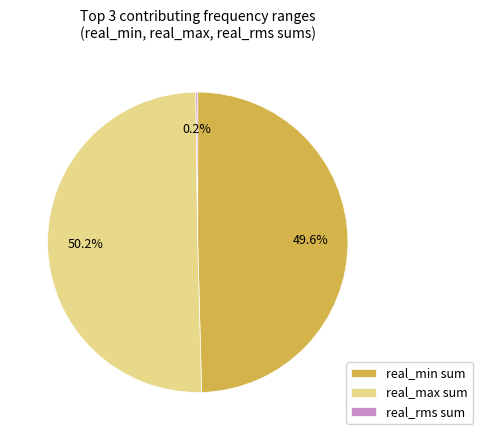

Combined, do real_min sum and real_max sum account for over 50%?

Yes